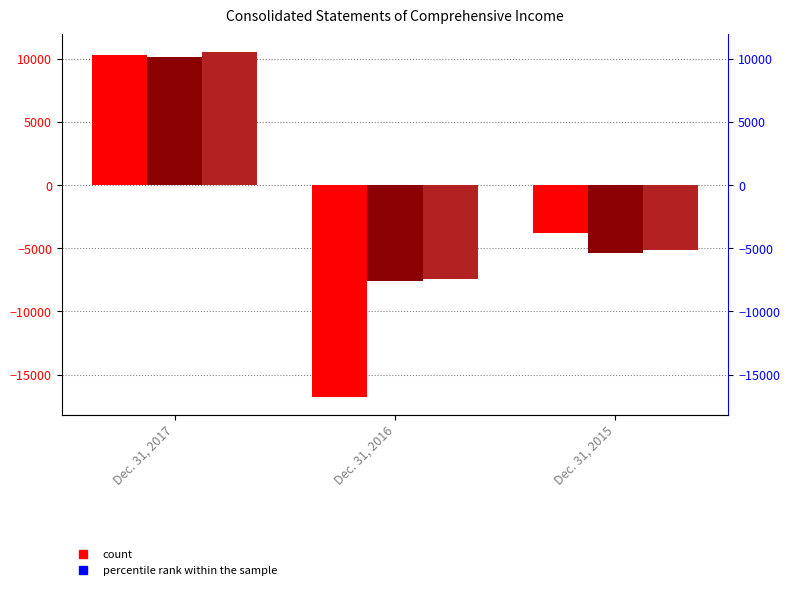

Reading left to right, what are all the values shown in this chart?

Net income (loss): Dec. 31, 2017=10323	Dec. 31, 2016=-16785	Dec. 31, 2015=-3801
Comprehensive income (loss): Dec. 31, 2017=10172	Dec. 31, 2016=-7551	Dec. 31, 2015=-5401
Comprehensive income (loss) attributable: Dec. 31, 2017=10559	Dec. 31, 2016=-7417	Dec. 31, 2015=-5122